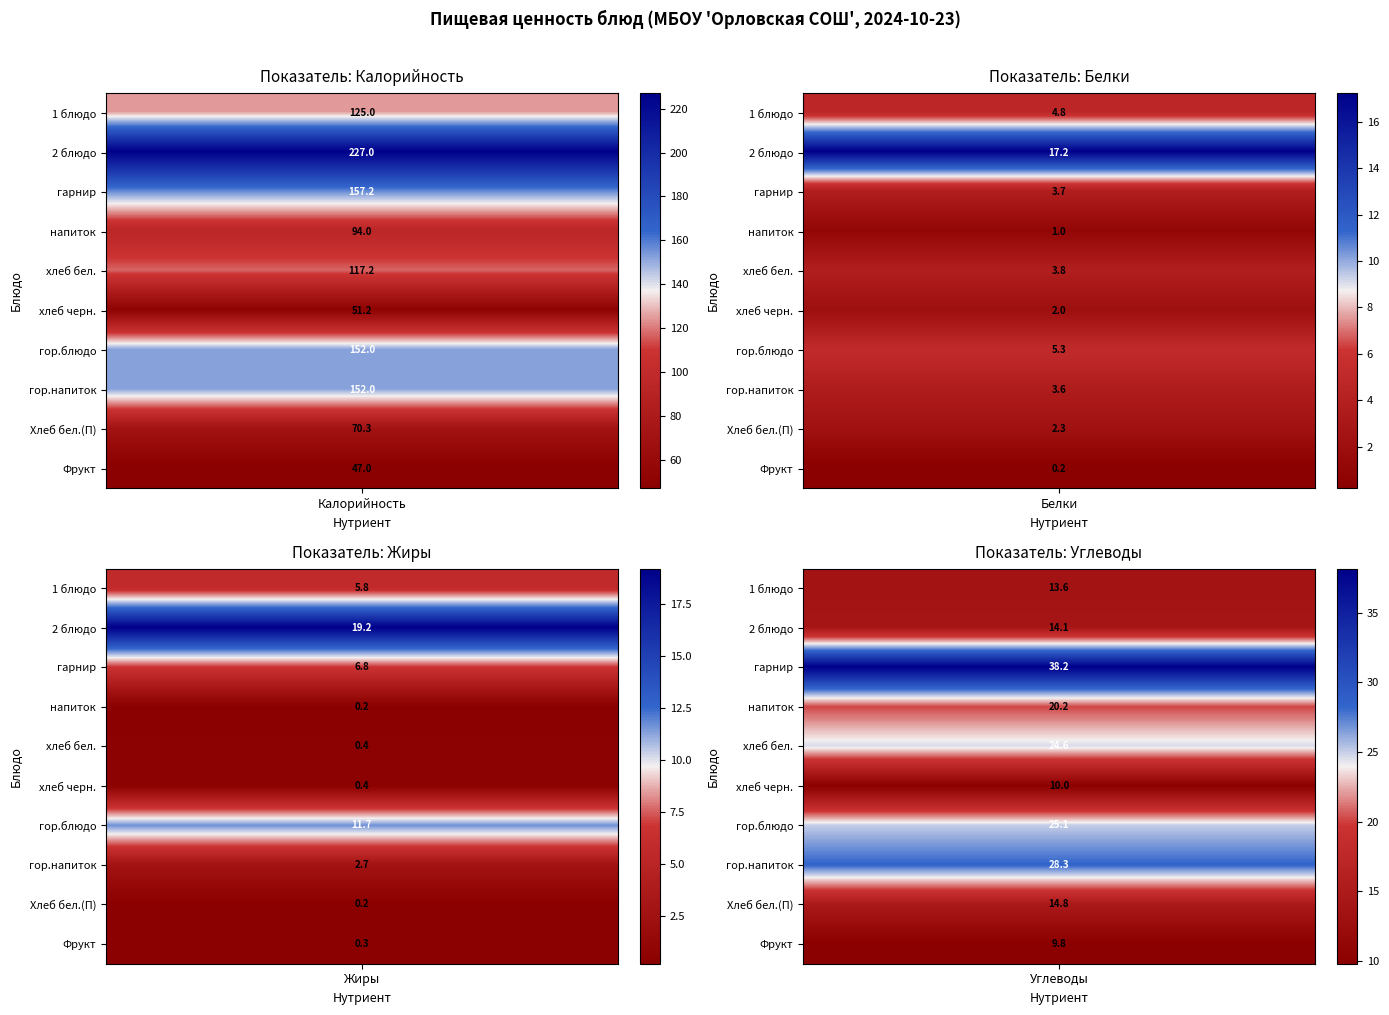

What is the average value of the 1 блюдо series?

37.3